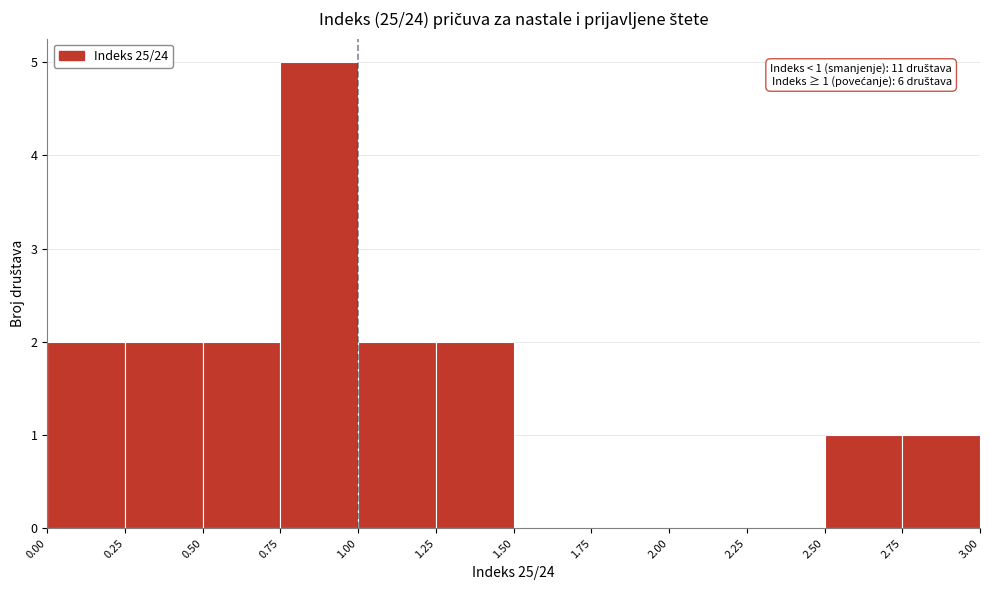

Which range on the x-axis has the tallest bar?

0.75 to 1.00